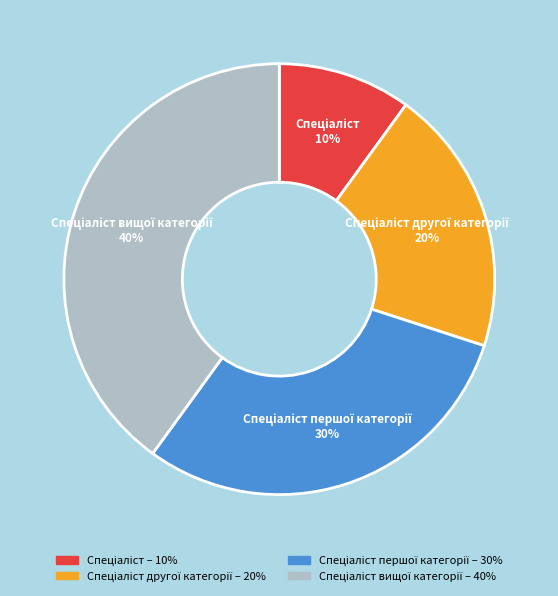

To the nearest percent, what is the average slice percentage?

25%